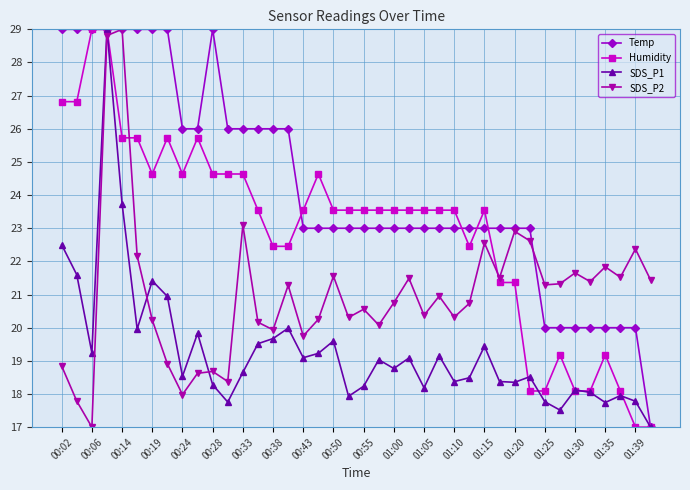

What is the value of the SDS_P1 point at the 8th from the left?

20.9